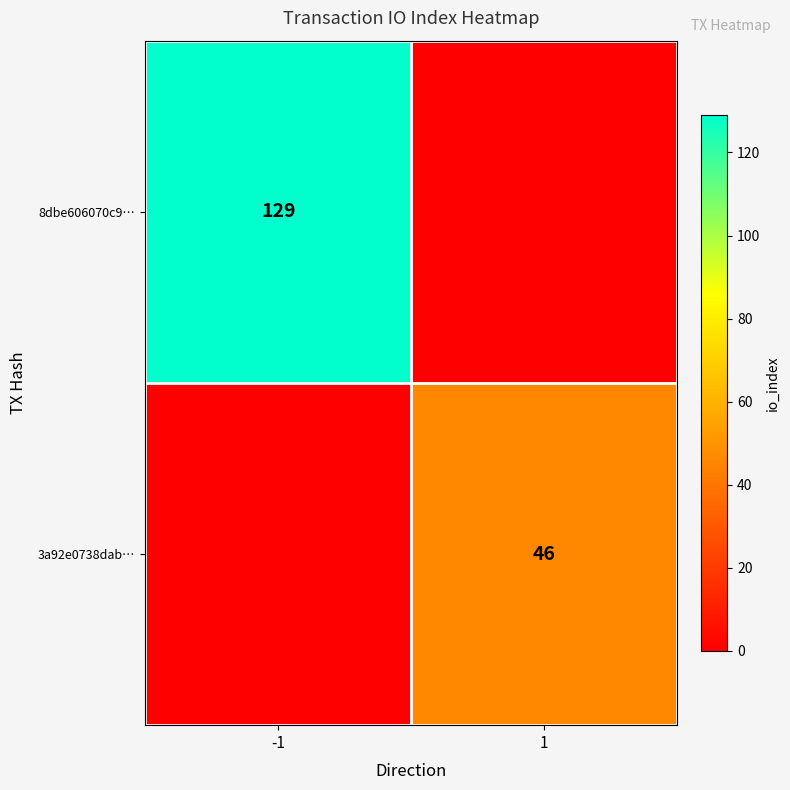

Is the value of 3a92e0738dab… at 1 greater than the value of 8dbe606070c9… at -1?

No